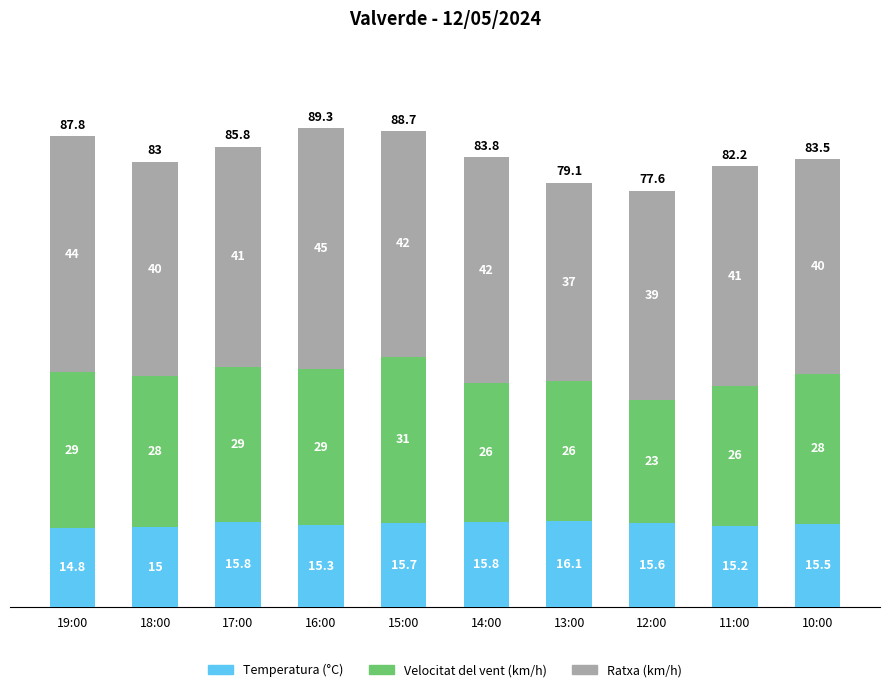

At which category is the sum across all series the highest?

16:00